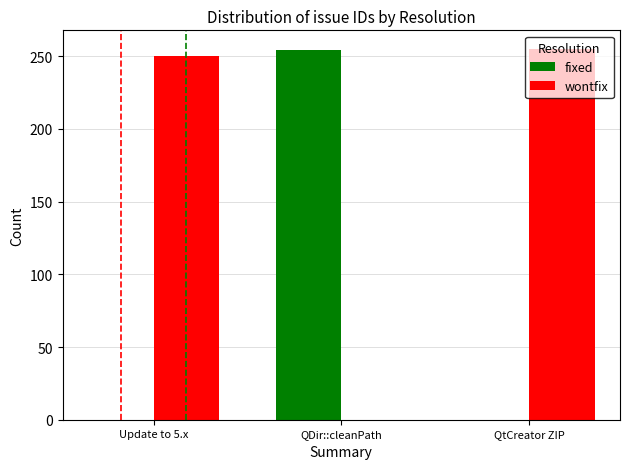

Count the number of data series in this chart.

2